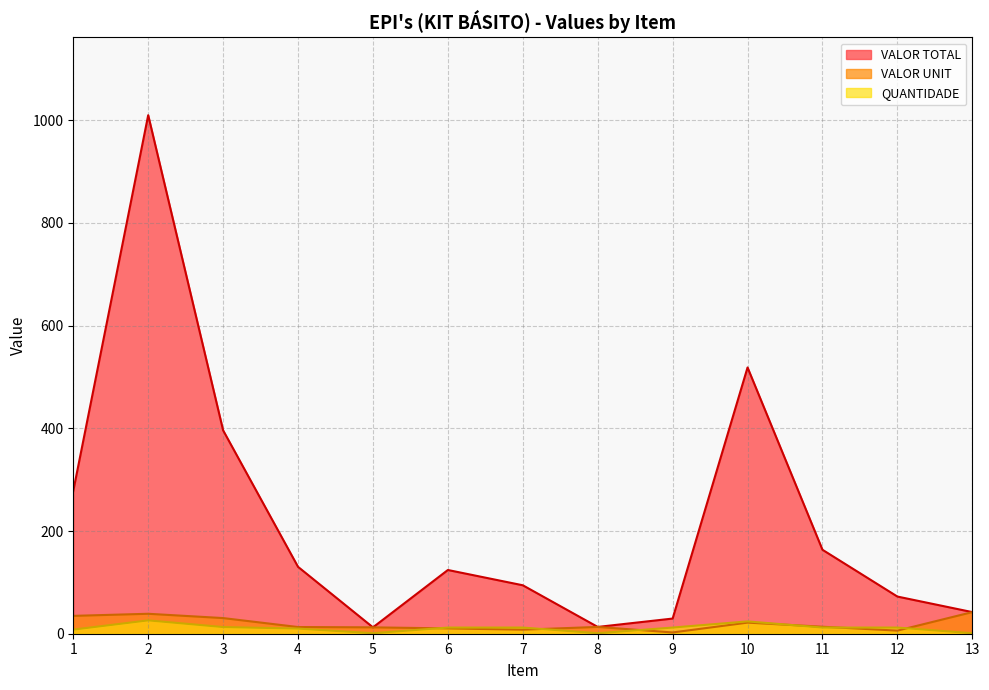

At which category is the sum across all series the highest?

2